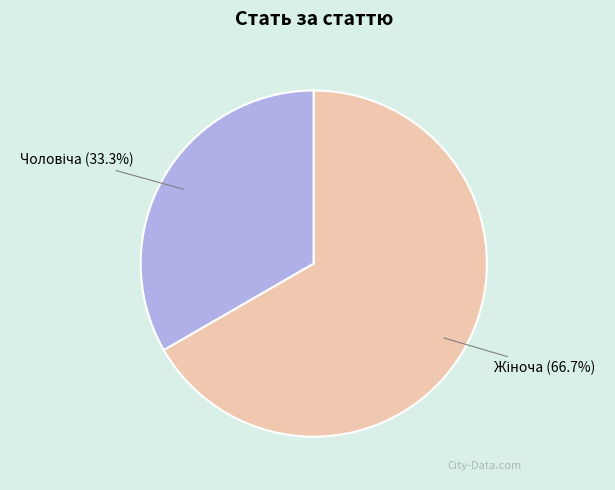

Is there a majority slice in this chart?

Yes